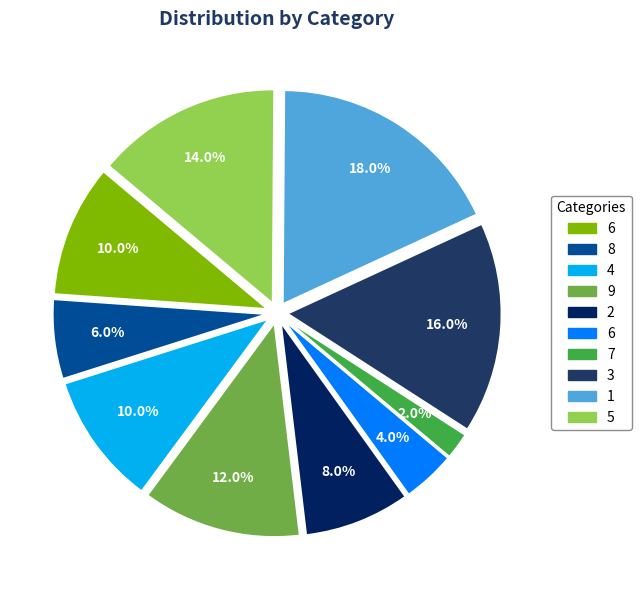

How many segments does this pie chart have?

10